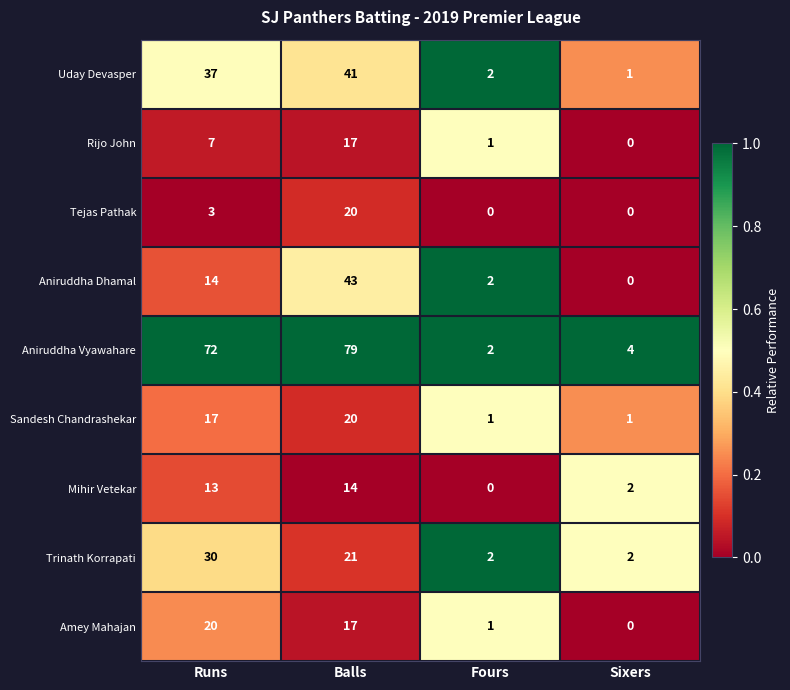

List the labels in order of Aniruddha Dhamal value, smallest first.

Sixers, Fours, Runs, Balls